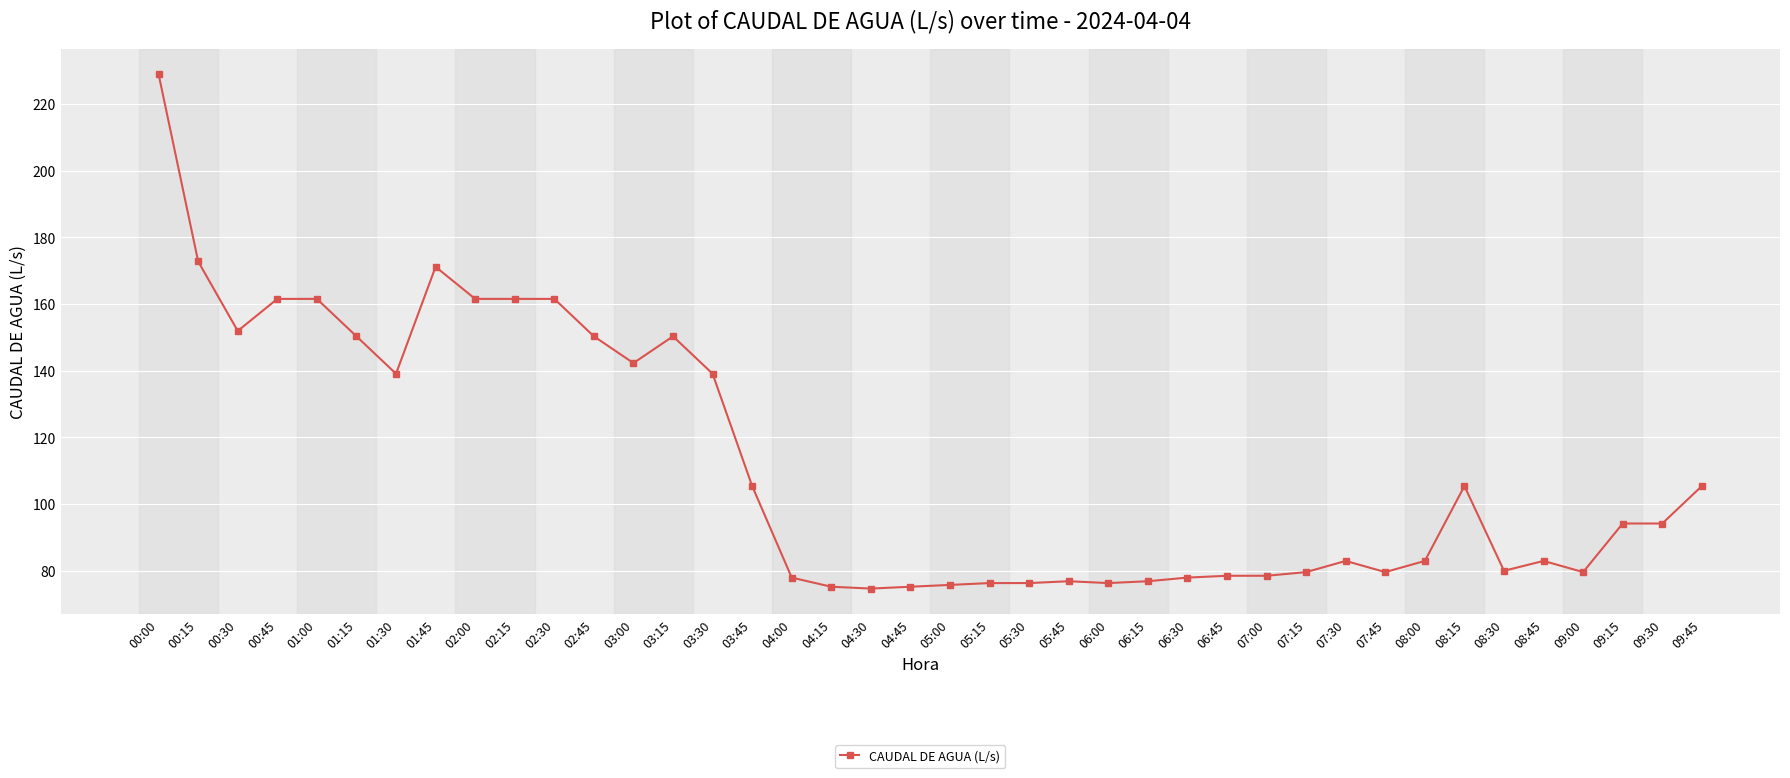

Read the value at 09:45.

105.4